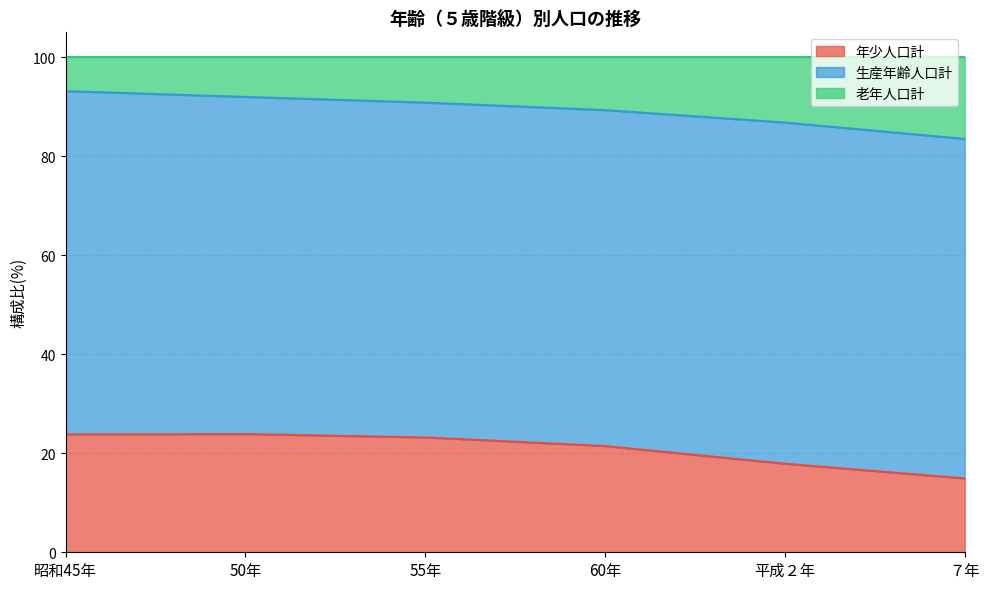

Count the number of categories in the chart.

6